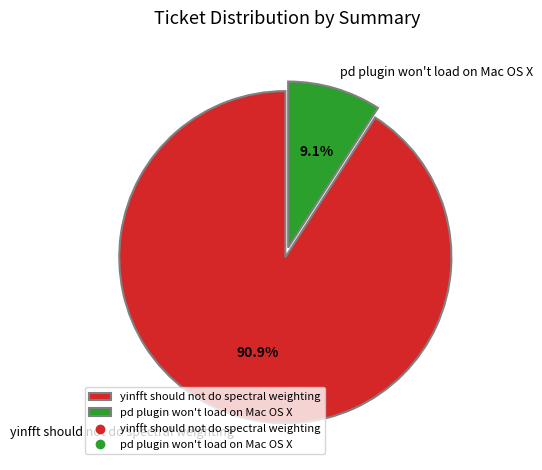

To the nearest percent, what is the difference between the largest and smallest slice percentages?

82%